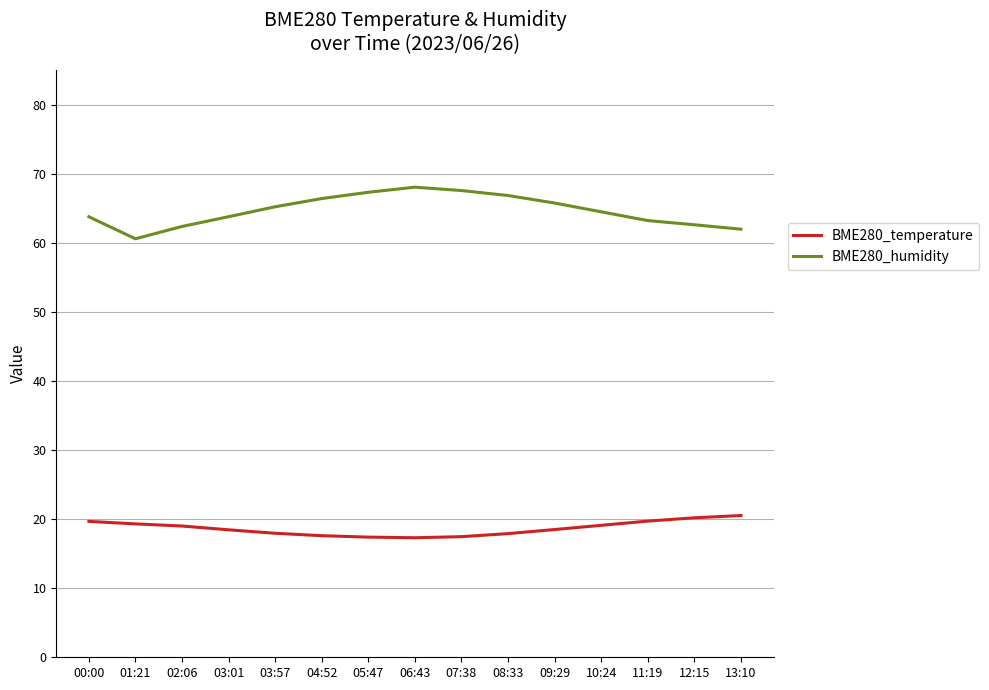

What are all the series names shown in the legend?

BME280_temperature, BME280_humidity